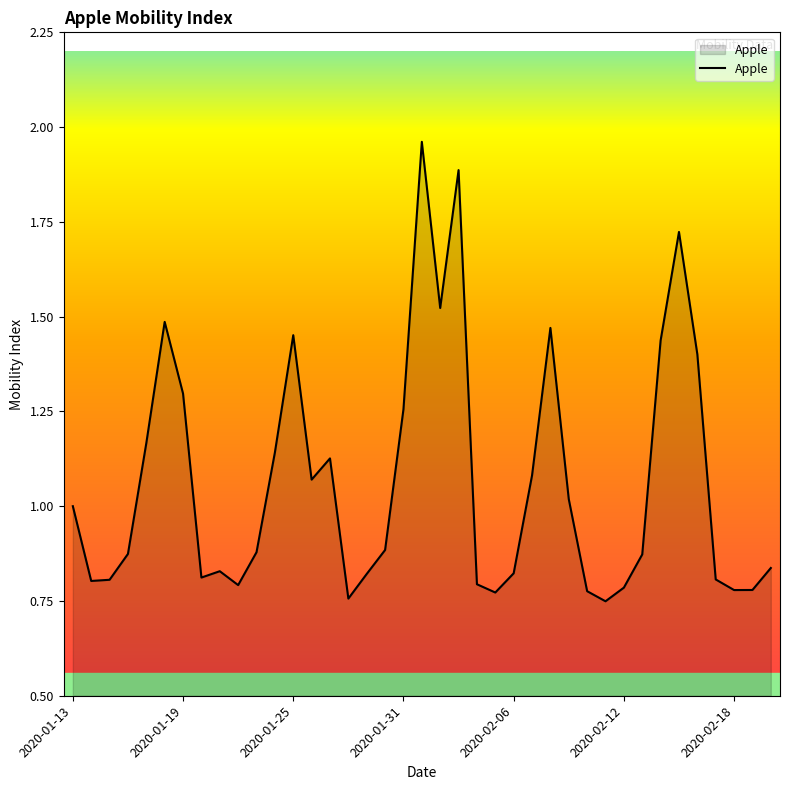

How many lines are shown in the chart?

1